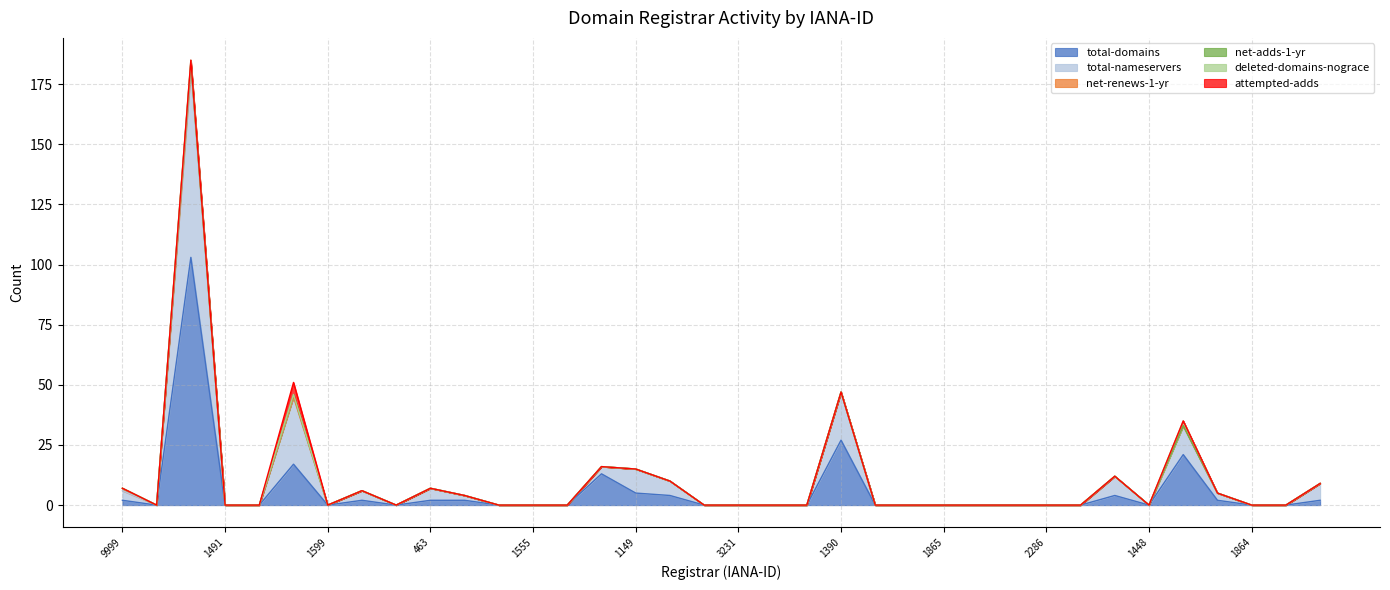

What is the value of the total-domains point at the 30th from the left?

4